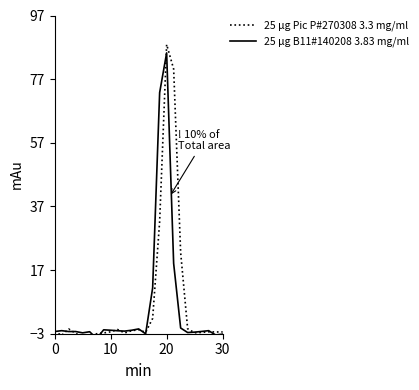

Which category has the lowest value across all series?

5